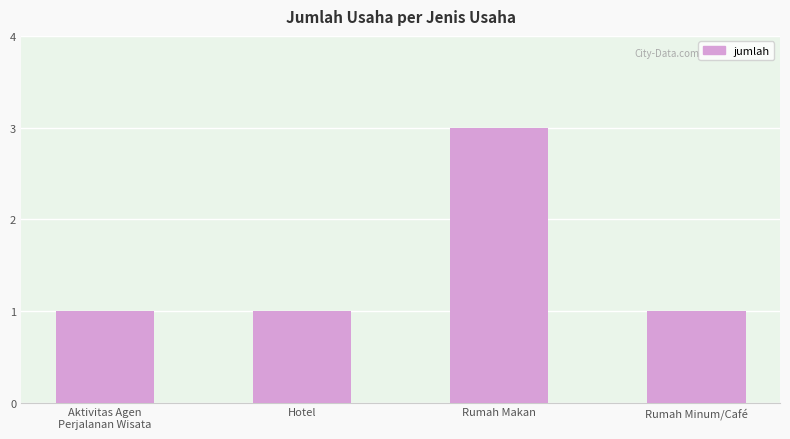

Does the chart contain any negative values?

No